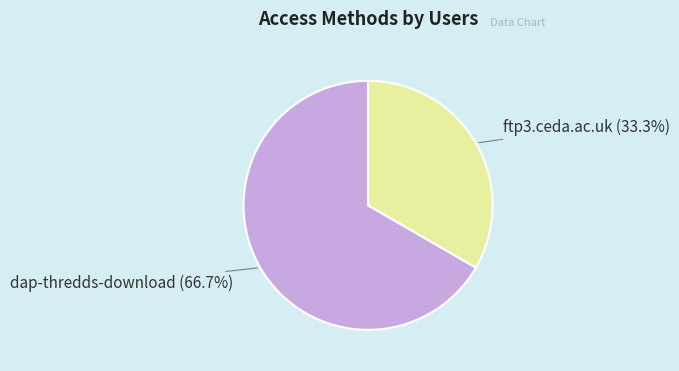

Rank the categories by value from highest to lowest.

dap-thredds-download, ftp3.ceda.ac.uk